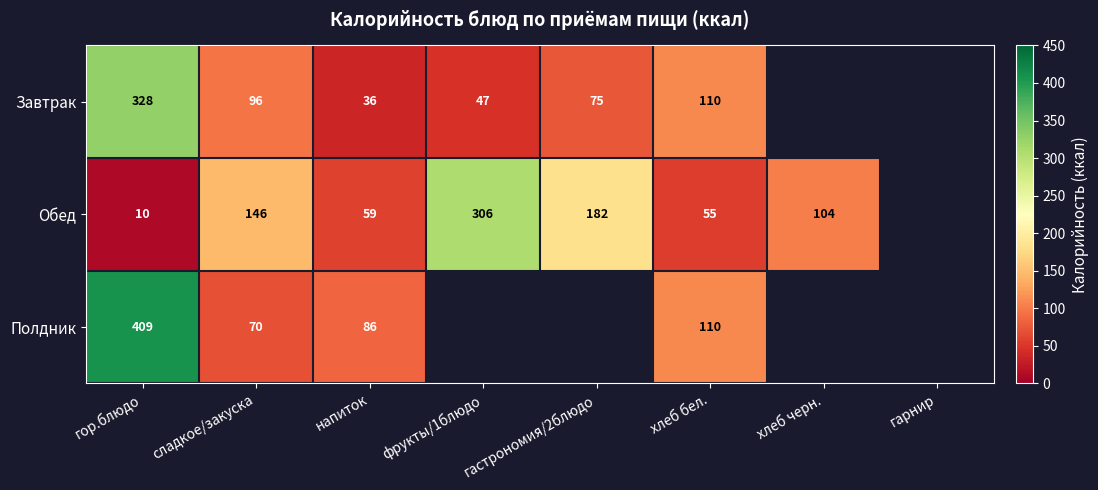

At how many categories does at least one series exceed 179?

3